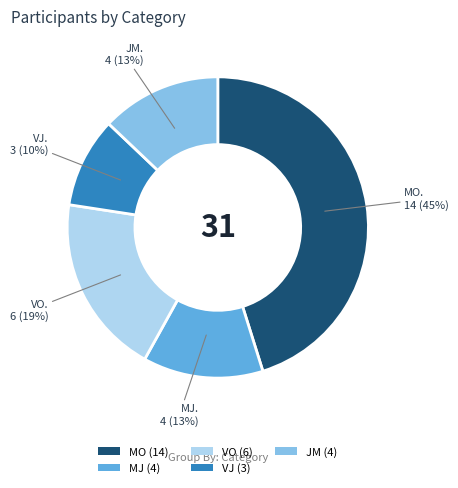

To the nearest percent, what is the difference between the VO and MO slice percentages?

26%